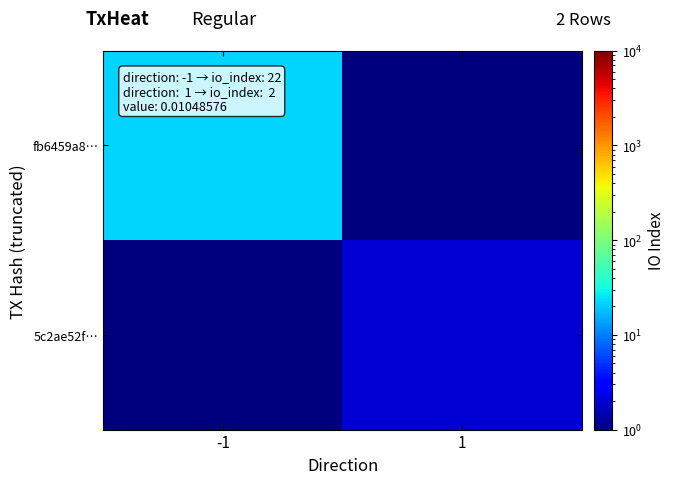

Reading left to right, list all the values displayed in this chart.

fb6459a8…: -1=22.0	1=0.5
5c2ae52f…: -1=0.5	1=2.0